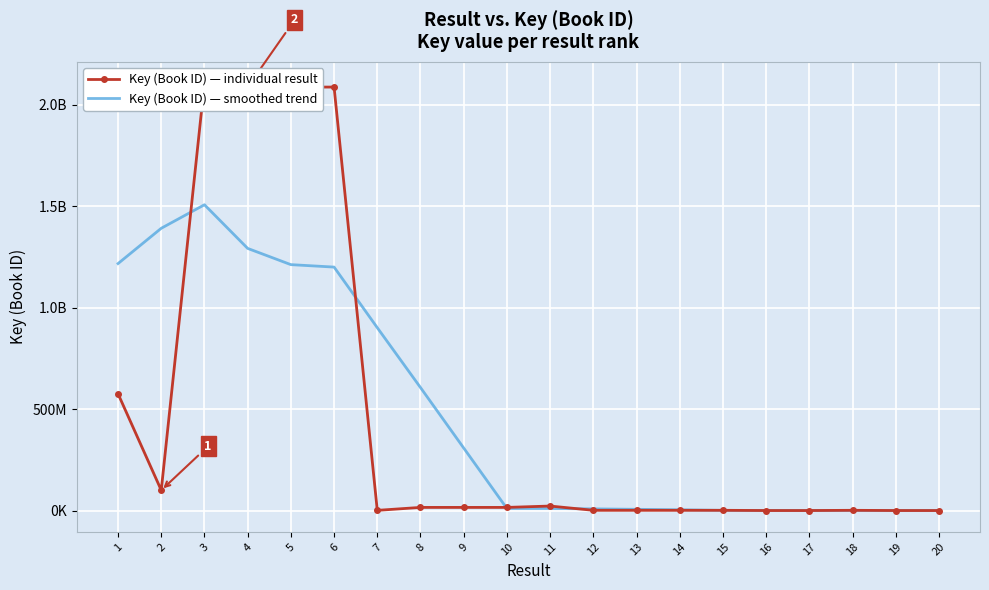

Which category has the highest value in the Key (Book ID) — smoothed trend series?

3